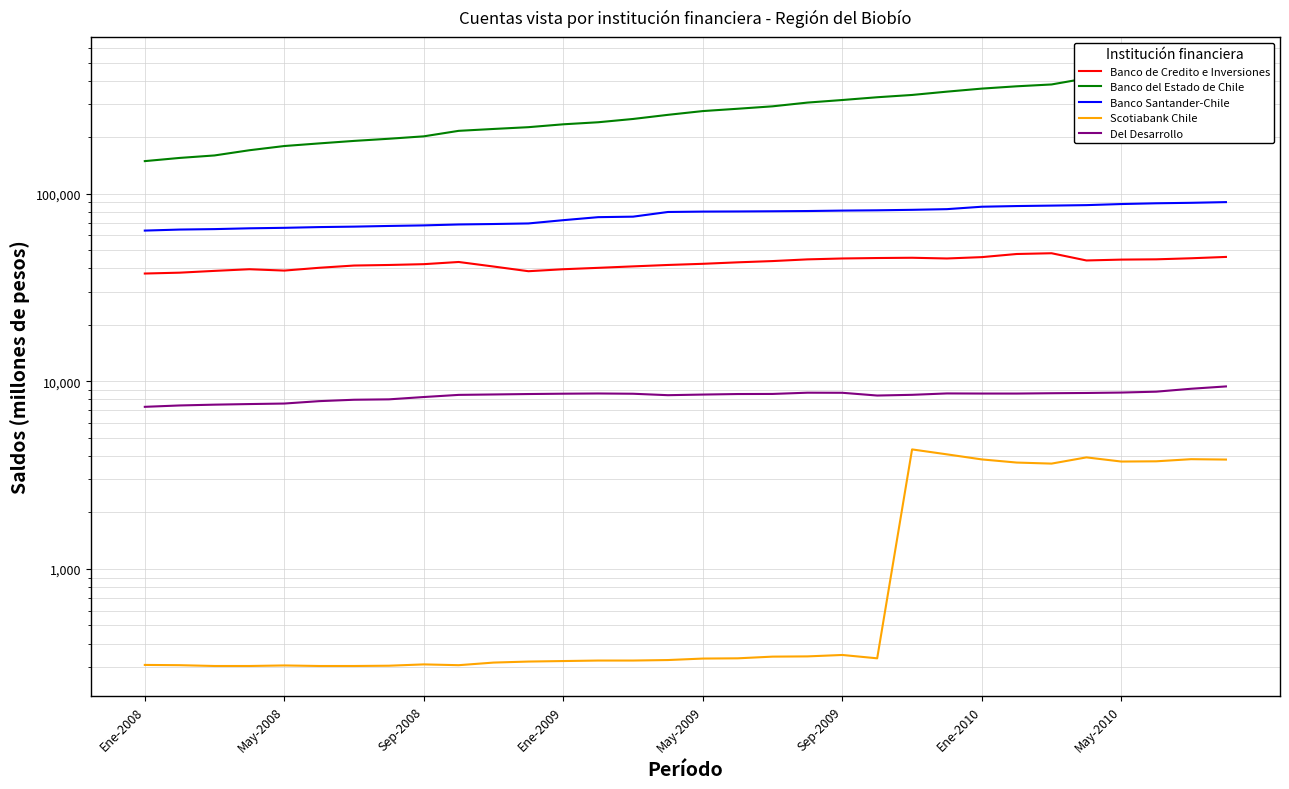

What is the highest value of the Banco de Credito e Inversiones series?

48142